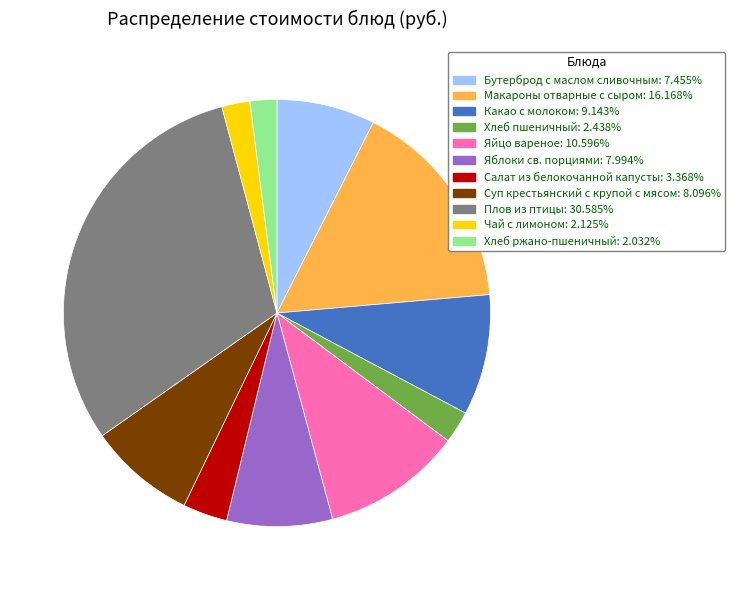

True or false: Хлеб ржано-пшеничный accounts for 10% of the total.

False